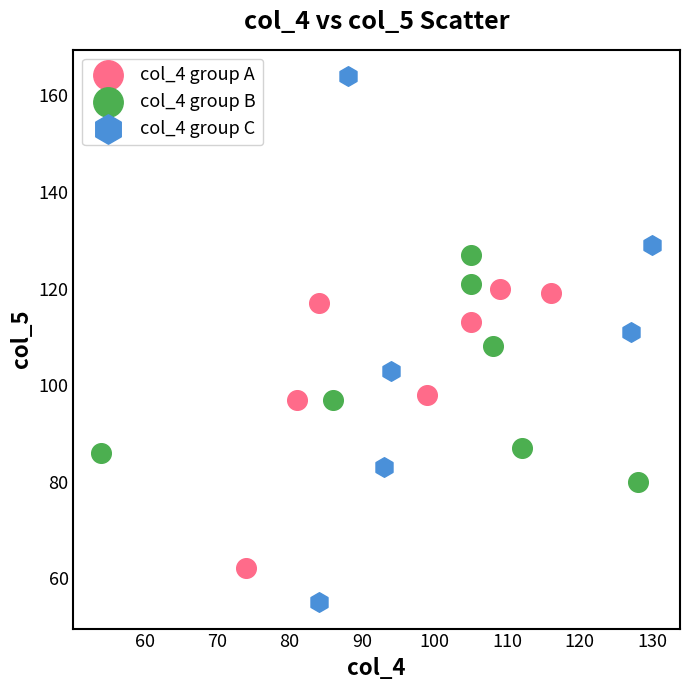

Which series has the widest spread of Y values?

col_4 group C